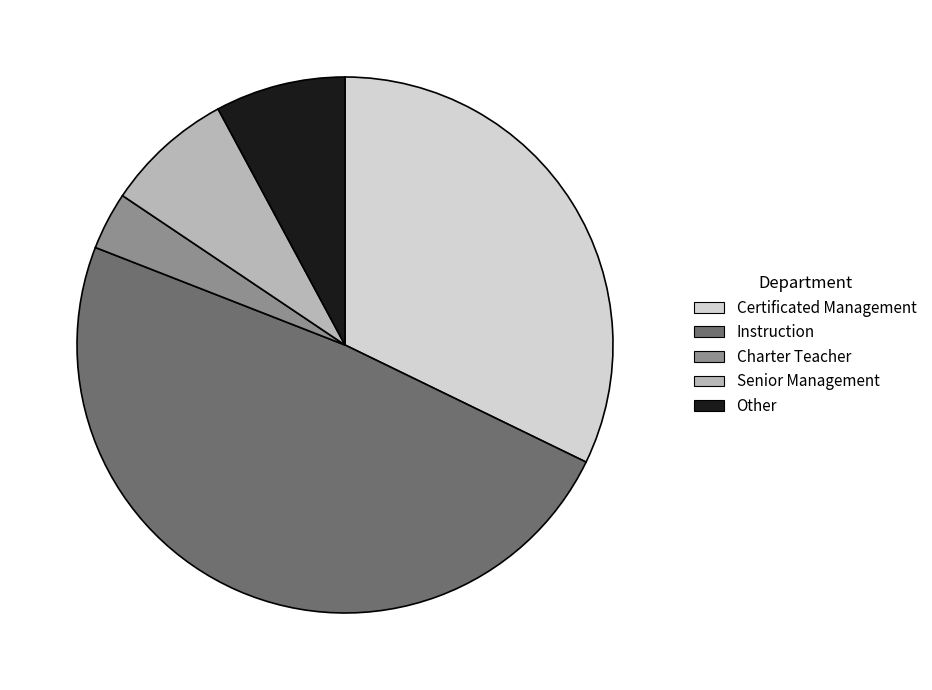

Is there a majority slice in this chart?

No